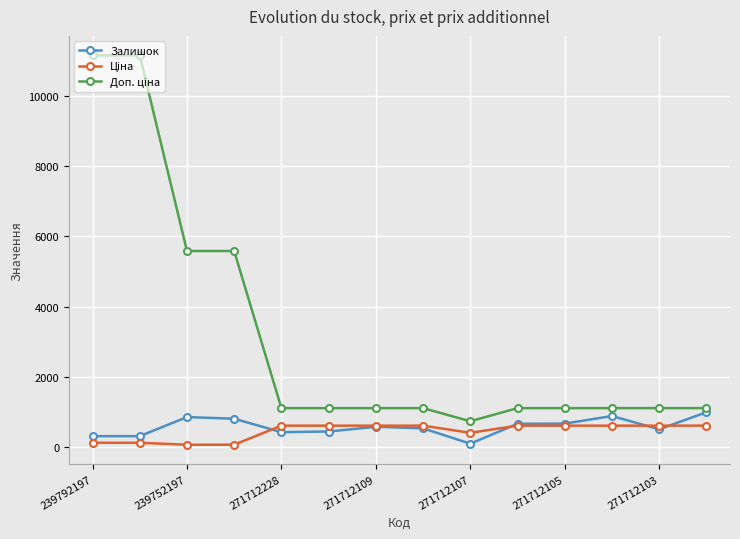

What is the maximum value for Залишок?

983.0